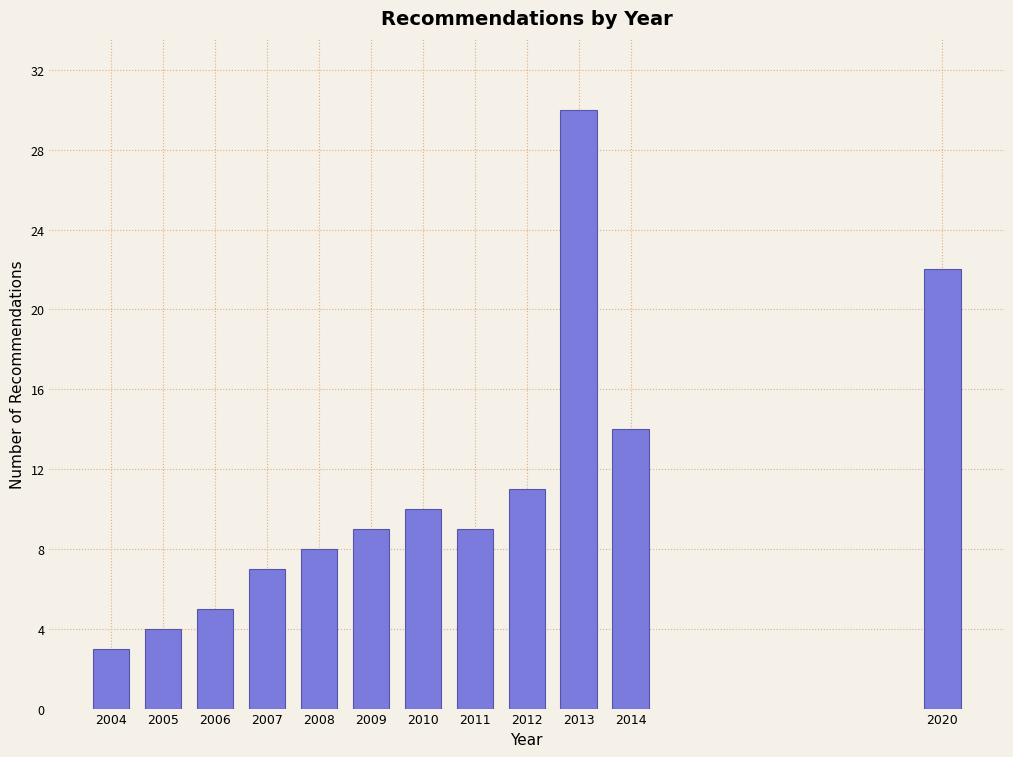

Reading left to right, list all the values displayed in this chart.

3	4	5	7	8	9	10	9	11	30	14	22